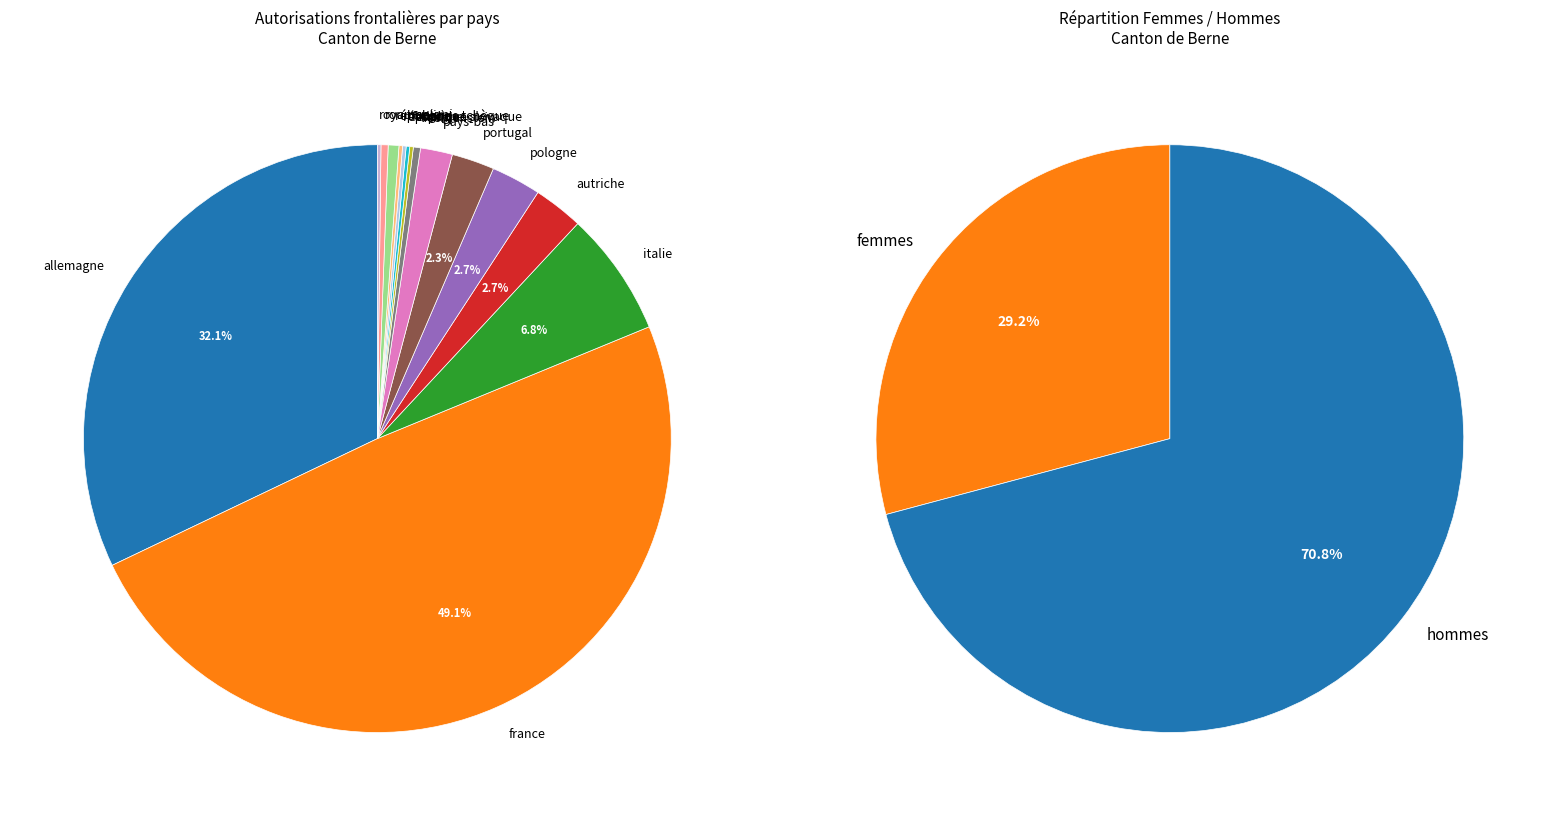

Between Finlande and Roumanie, which is larger?

Roumanie